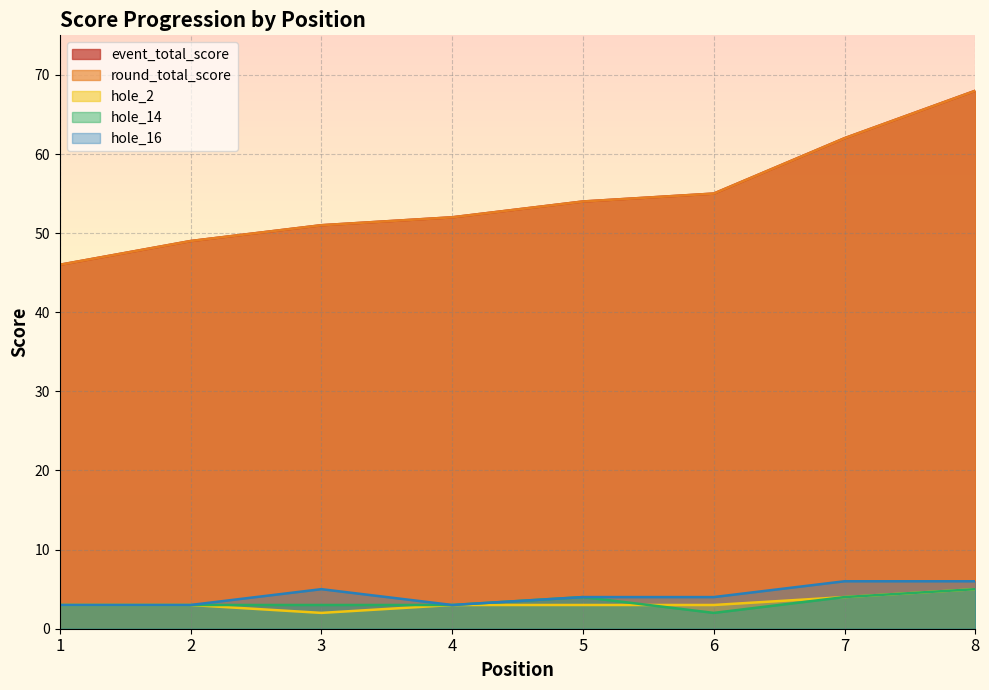

Which label corresponds to the largest value in the chart?

8